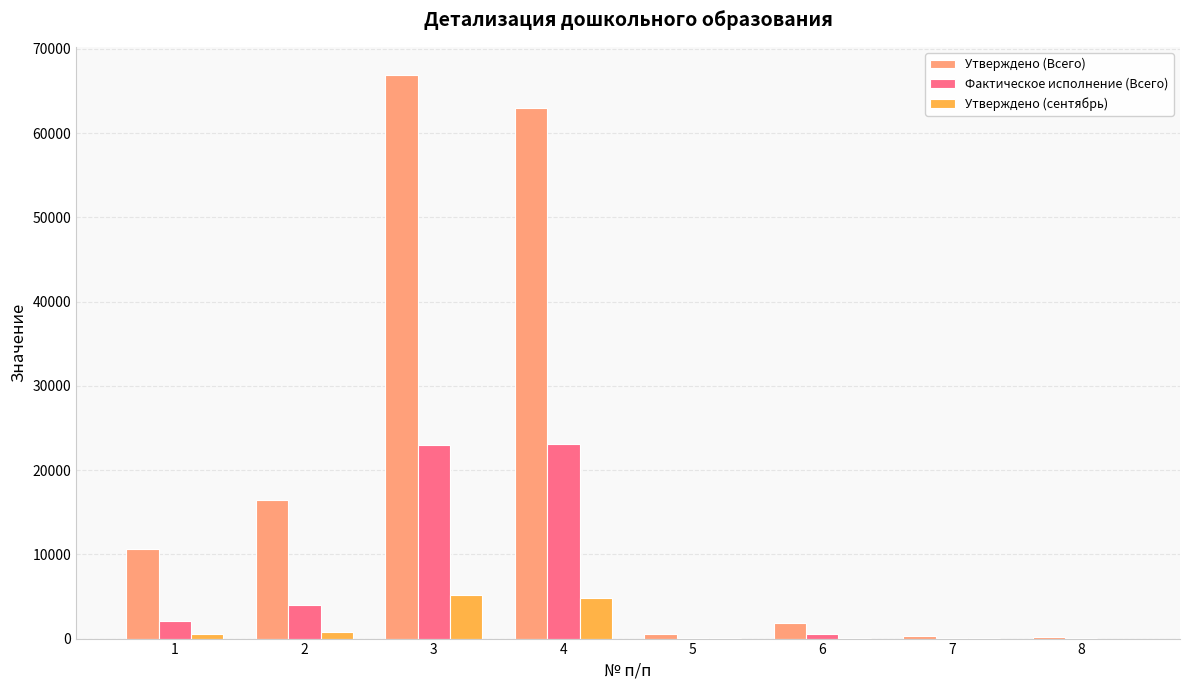

Count the number of categories in the chart.

8